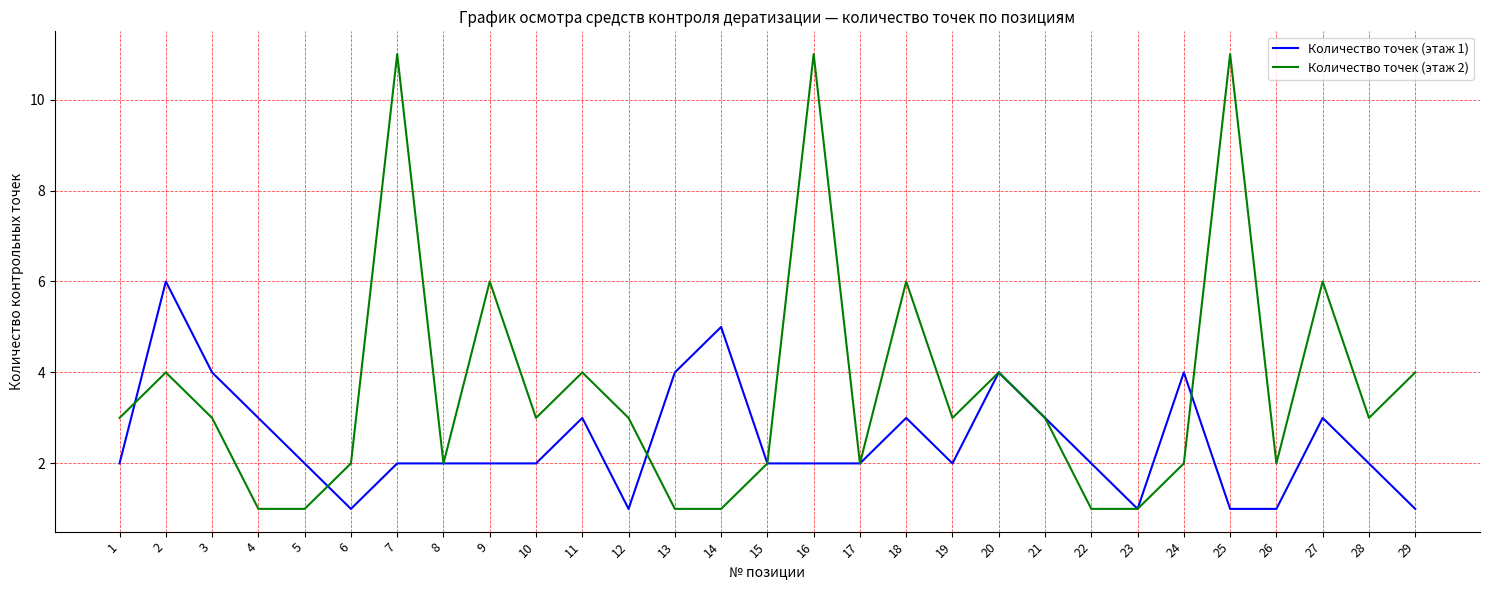

True or false: Количество точек (этаж 1) and Количество точек (этаж 2) cross at least once.

True